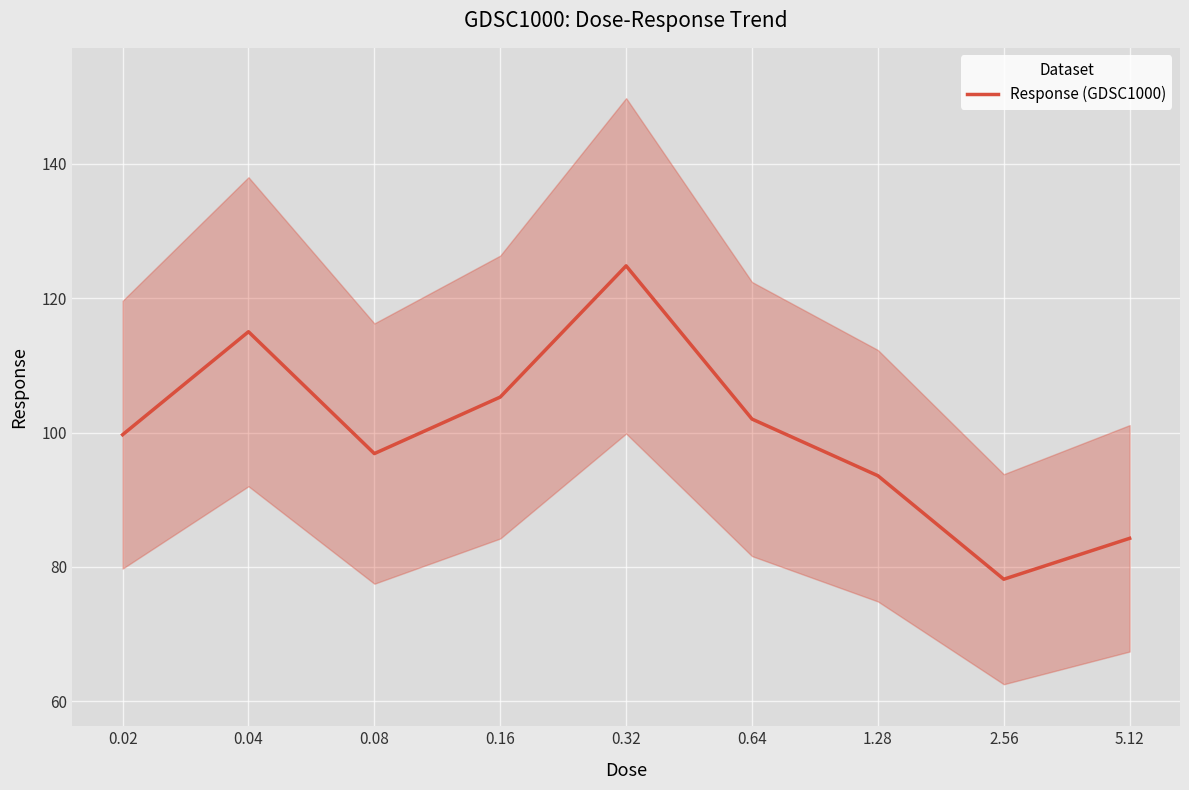

Reading left to right, extract all data points from this chart.

0.02=99.7	0.04=115.0	0.08=96.9	0.16=105.3	0.32=124.8	0.64=102.0	1.28=93.6	2.56=78.2	5.12=84.3